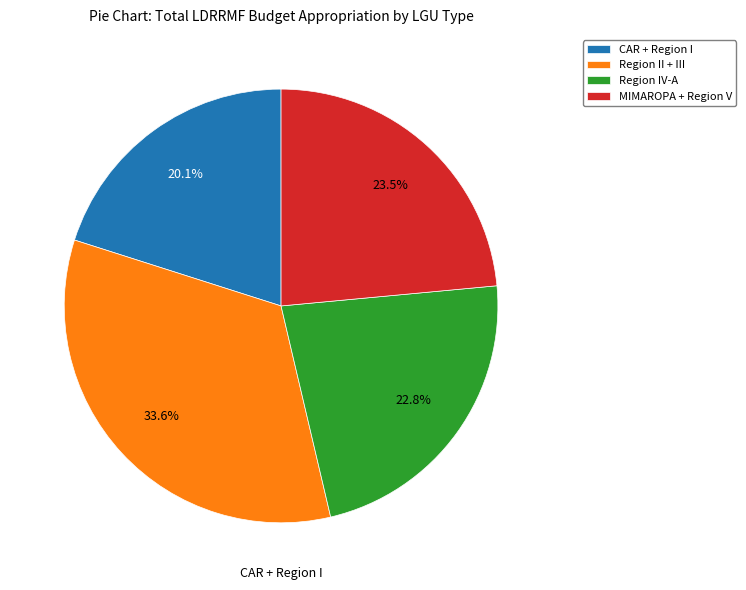

Does MIMAROPA + Region V represent more than half of the total?

No